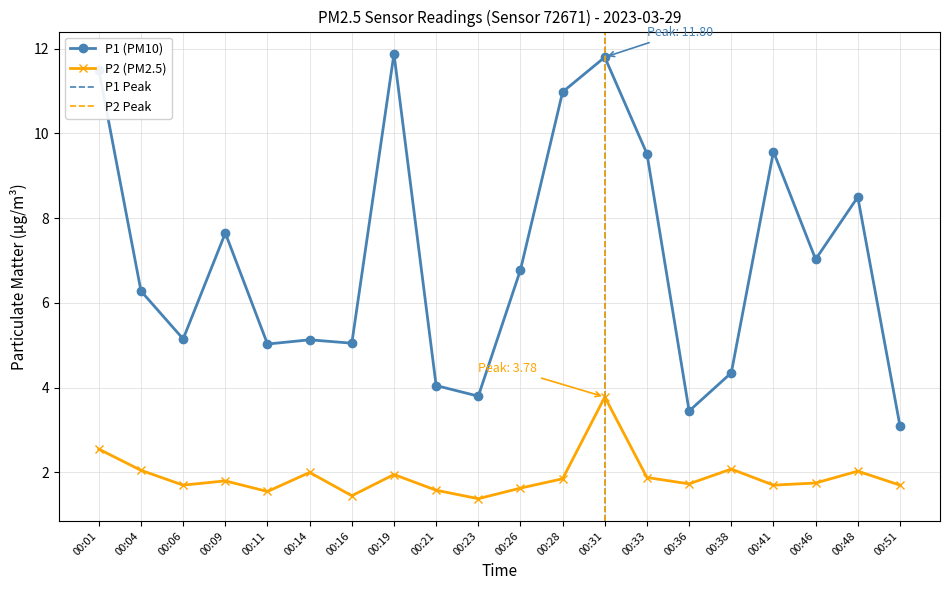

Which category has the lowest value across all series?

00:23